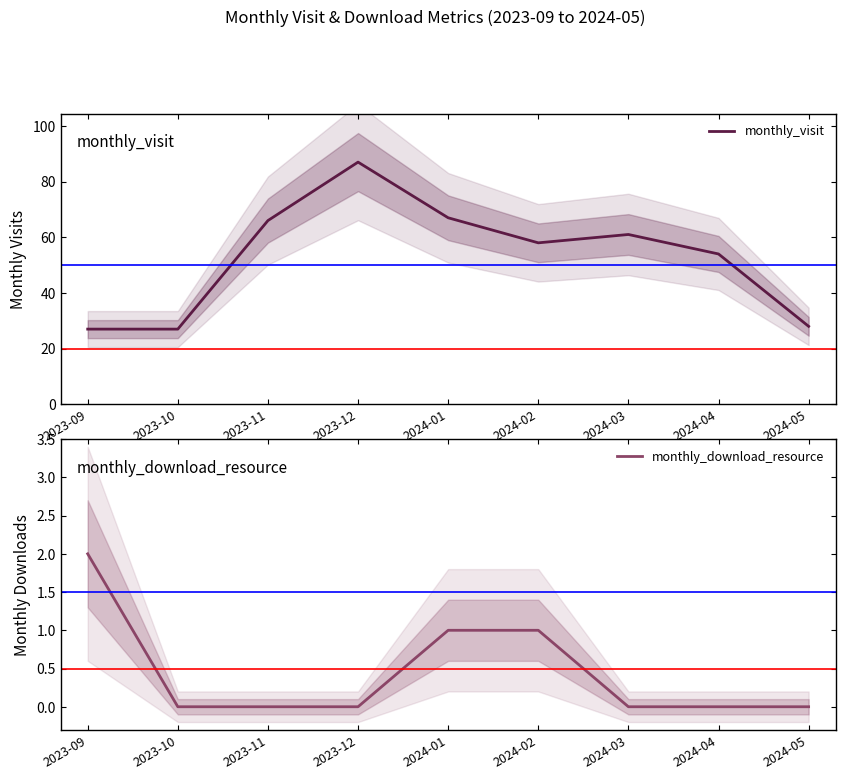

Rank the series by their average value, from lowest to highest.

monthly_download_resource, monthly_visit